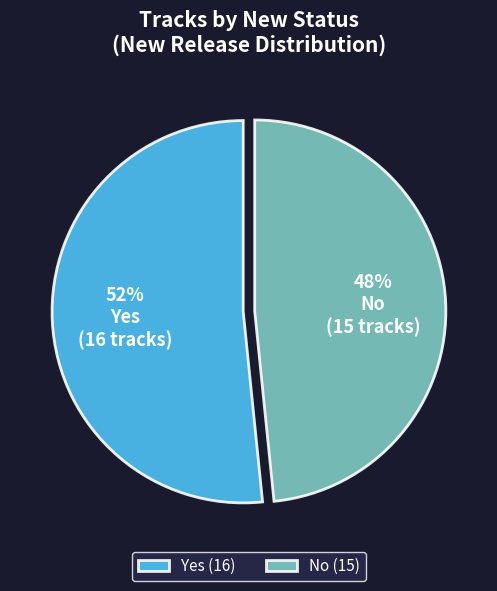

How many slices are in this pie chart?

2